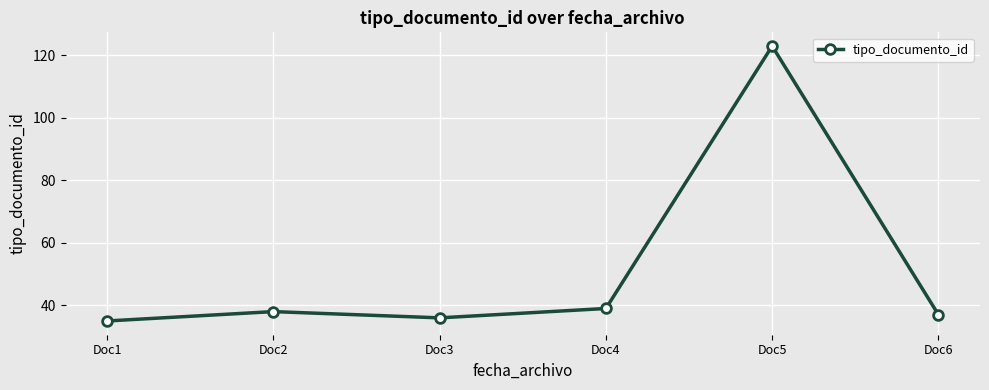

Where is the first local maximum?

Doc2